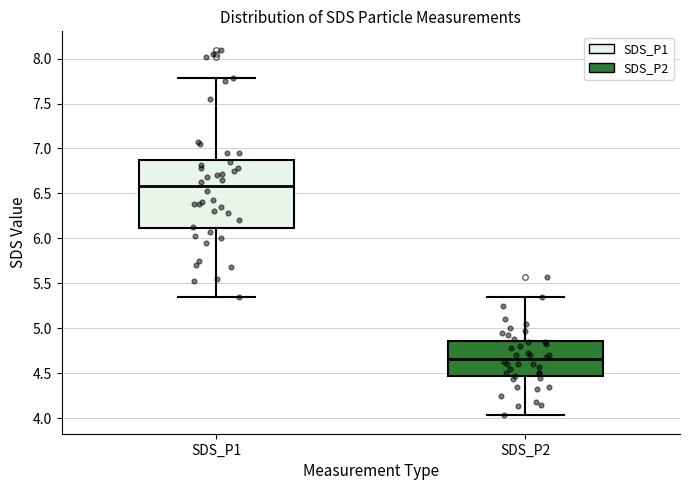

Comparing the boxes themselves (not the whiskers), which one is the tallest?

SDS_P1